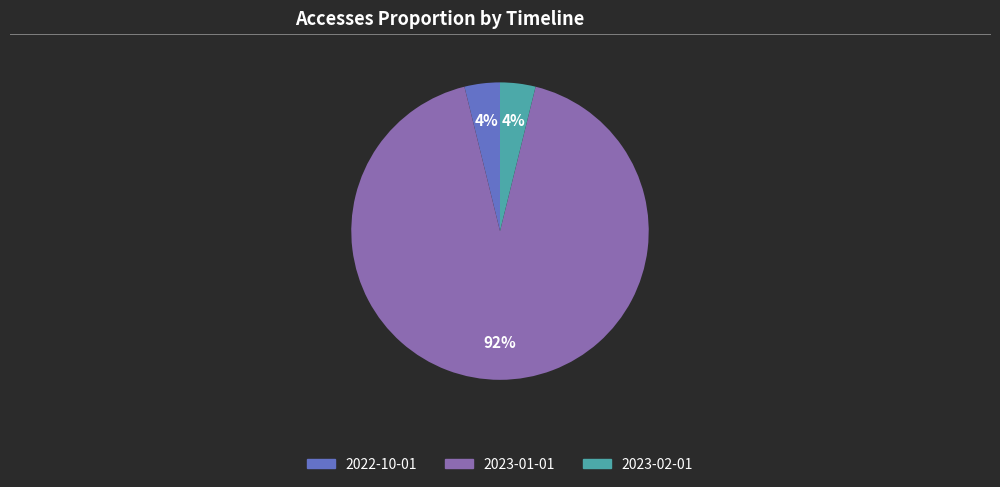

Does any single category account for the majority?

Yes